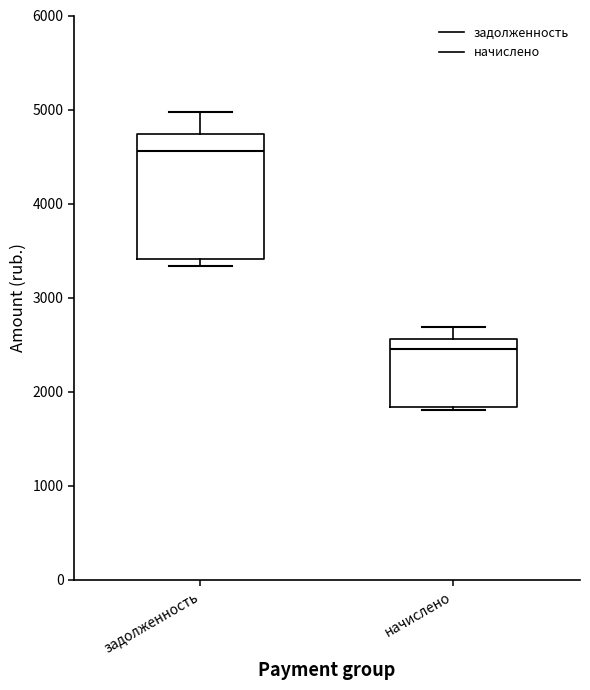

Where is the lower edge of the box for задолженность on the y-axis? The values are not printed on the chart, so give them approximately, as read against the axis.

3400